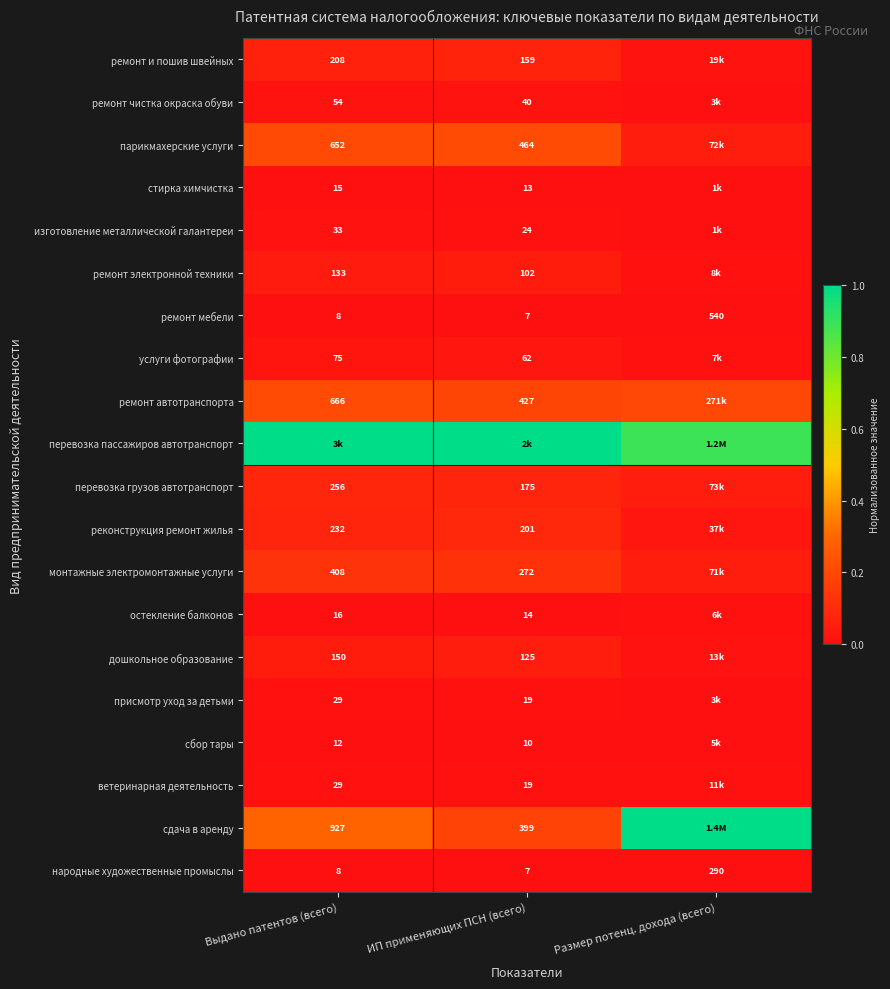

At ИП применяющих ПСН (всего), list the series in order from largest to smallest.

перевозка пассажиров автотранспорт, парикмахерские услуги, ремонт автотранспорта, сдача в аренду, монтажные электромонтажные услуги, реконструкция ремонт жилья, перевозка грузов автотранспорт, ремонт и пошив швейных, дошкольное образование, ремонт электронной техники, услуги фотографии, ремонт чистка окраска обуви, изготовление металлической галантереи, присмотр уход за детьми, ветеринарная деятельность, остекление балконов, стирка химчистка, сбор тары, ремонт мебели, народные художественные промыслы